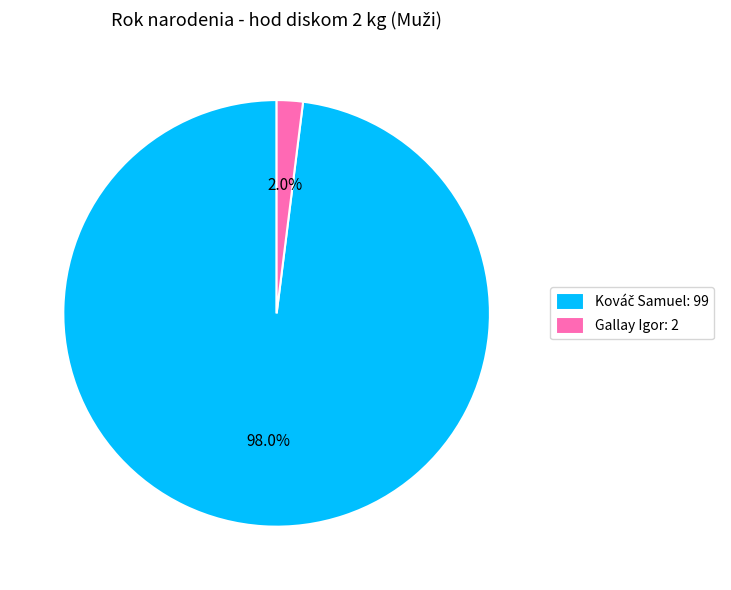

To the nearest percent, what is the difference between the largest and smallest slice percentages?

96%